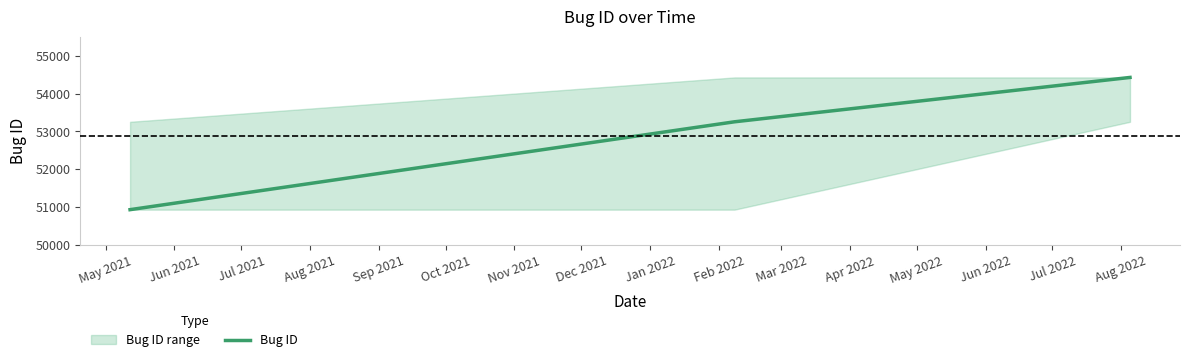

What is the difference between the maximum and minimum values?

3490